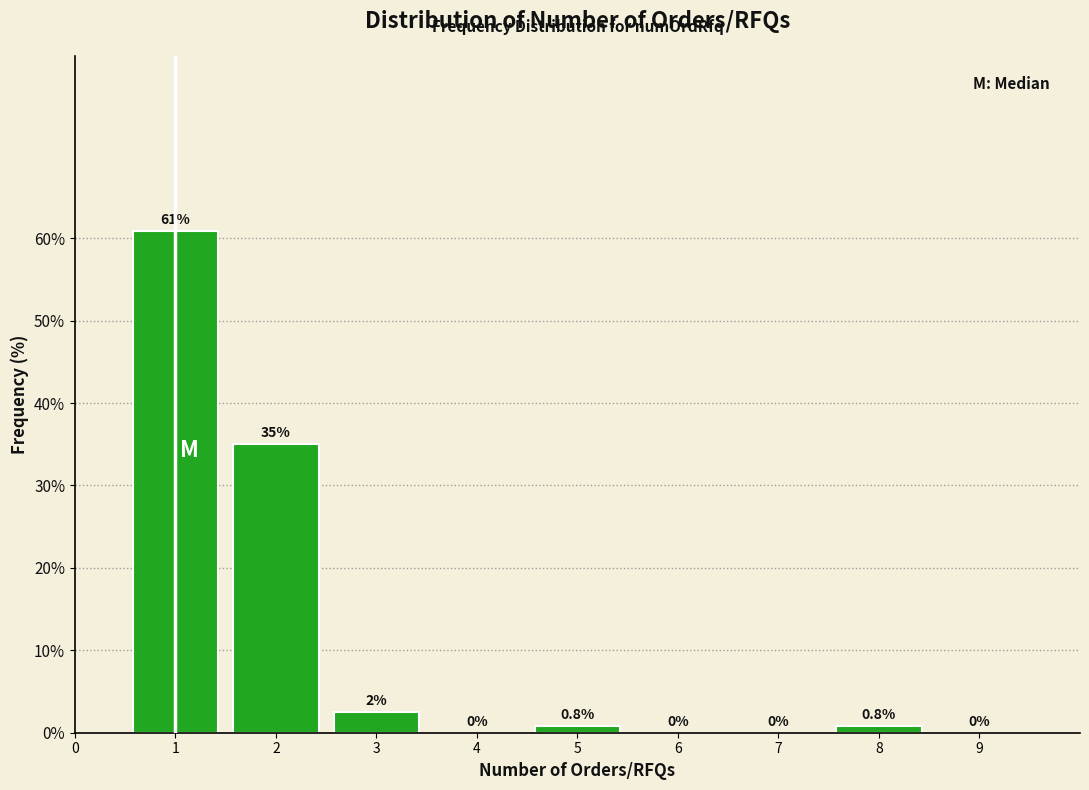

Reading left to right, what are all the values shown in this chart?

1=60.8	2=35.0	3=2.5	4=0.0	5=0.8	6=0.0	7=0.0	8=0.8	9=0.0